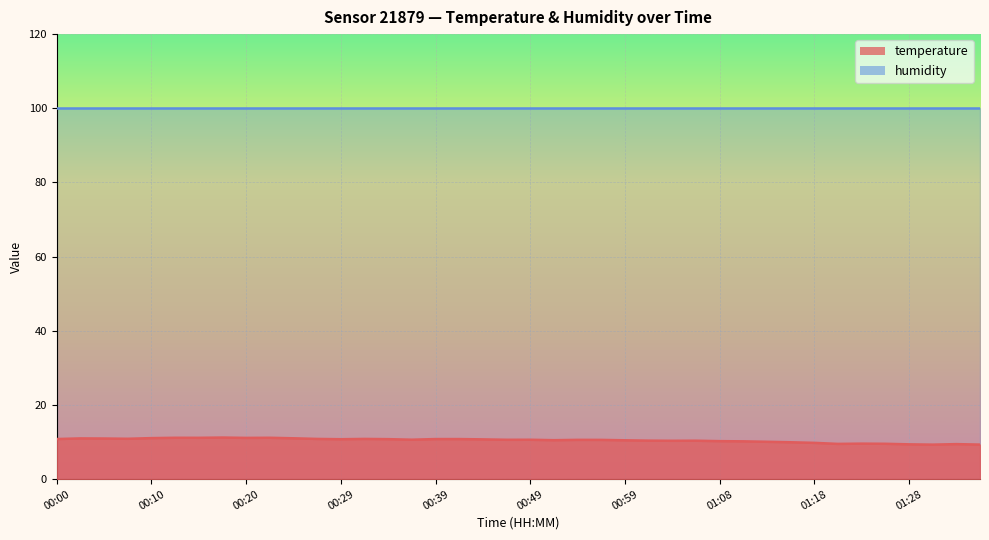

Which has a higher value, 01:13 or 00:22?

00:22